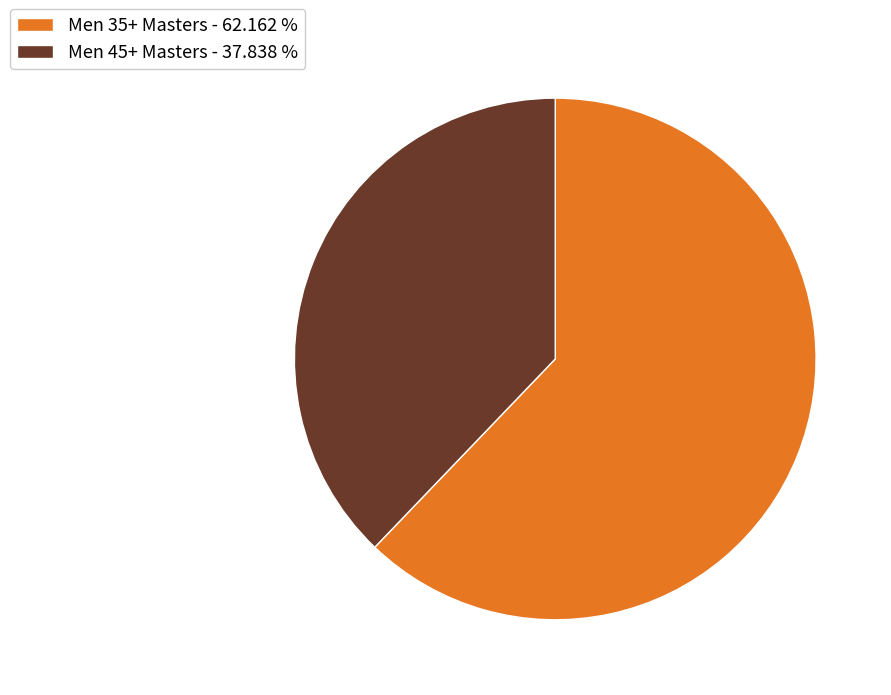

Which slice is the smallest?

Men 45+ Masters